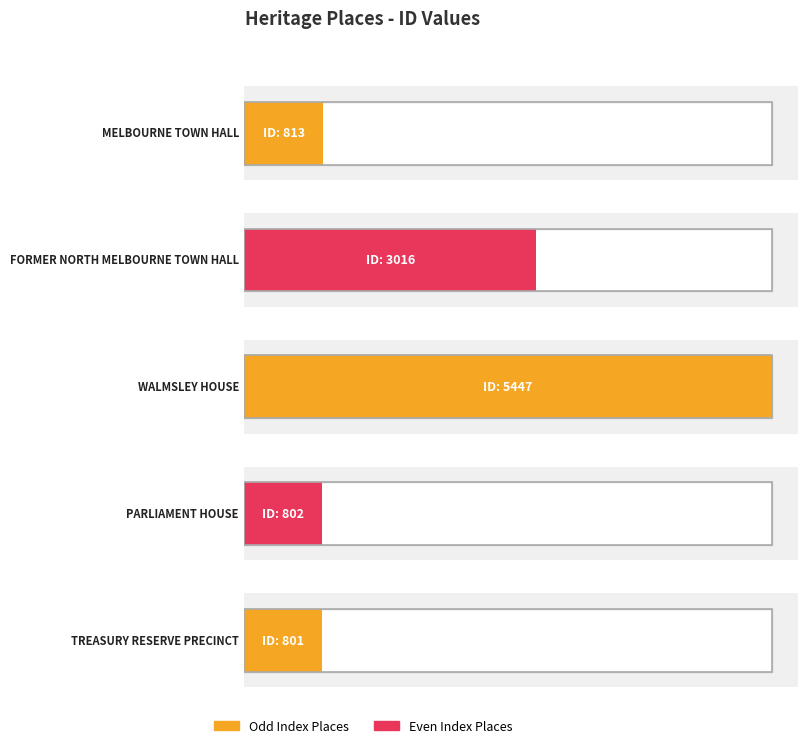

What is the value of the 3rd bar from the left?

5447